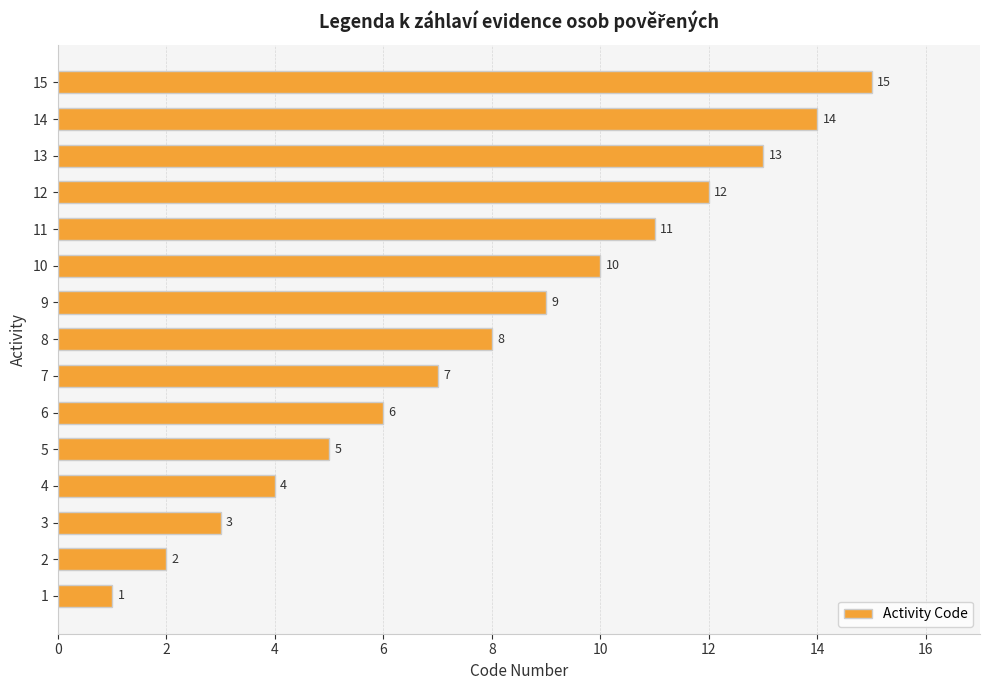

What is the difference between the values at 11 and 6?

5